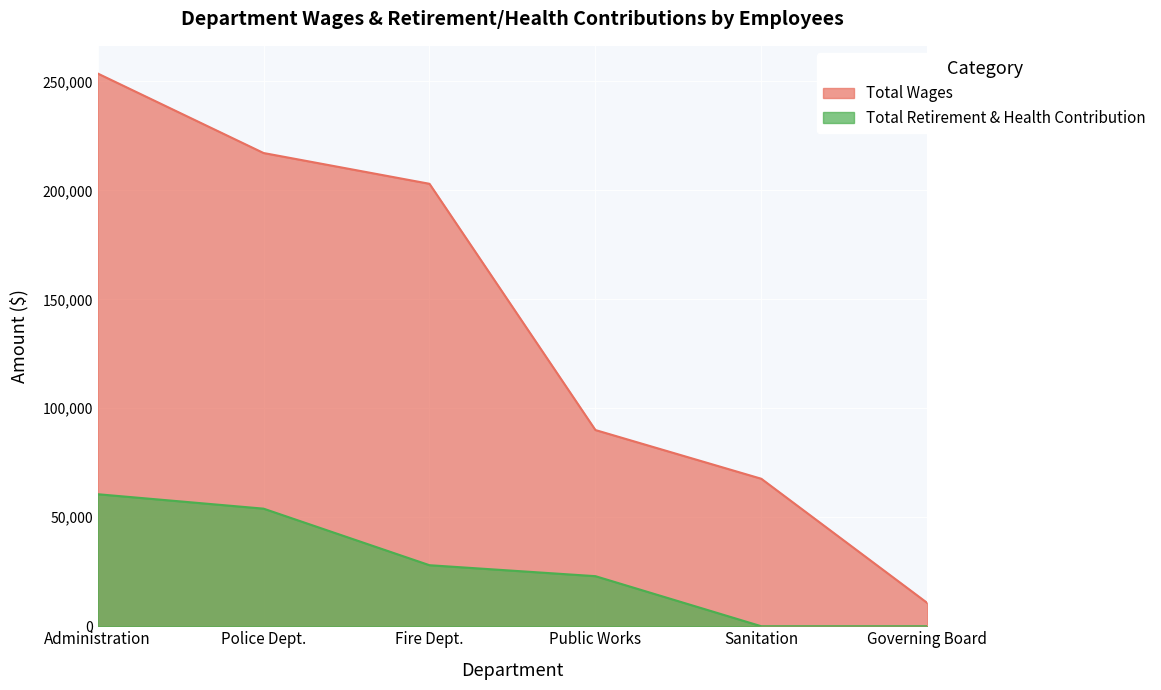

Reading right to left, extract all data points from this chart.

Total Wages: 10700	67668	90027	202999	217119	253612
Total Retirement & Health Contribution: 0	0	22978	28004	53953	60580